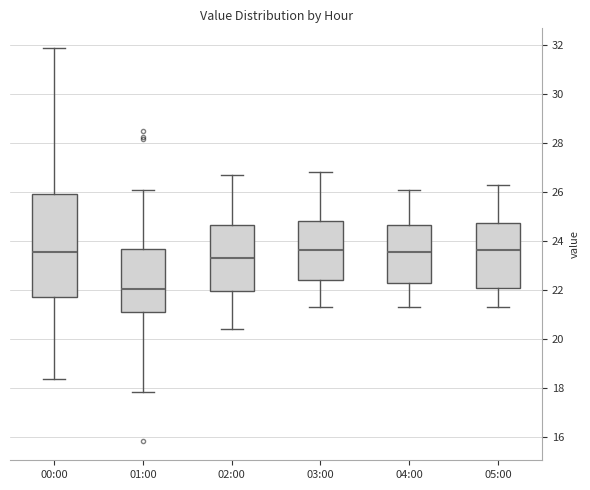

Which box has the lowest median line?

01:00